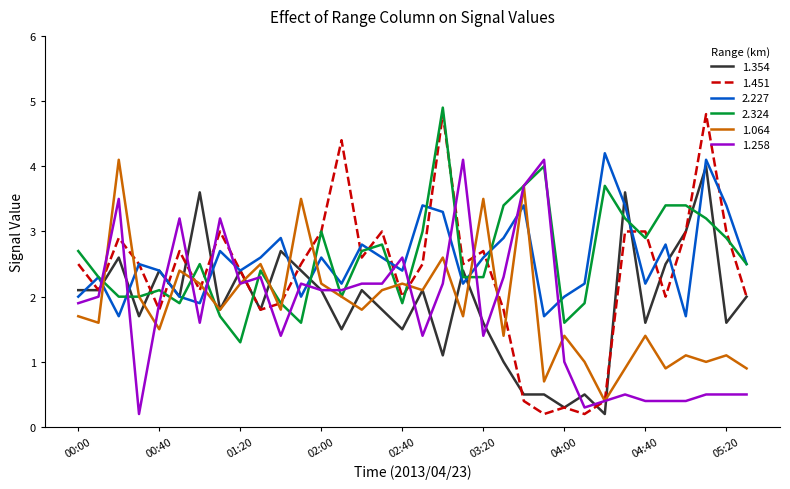

Which series has the widest spread of values?

1.451